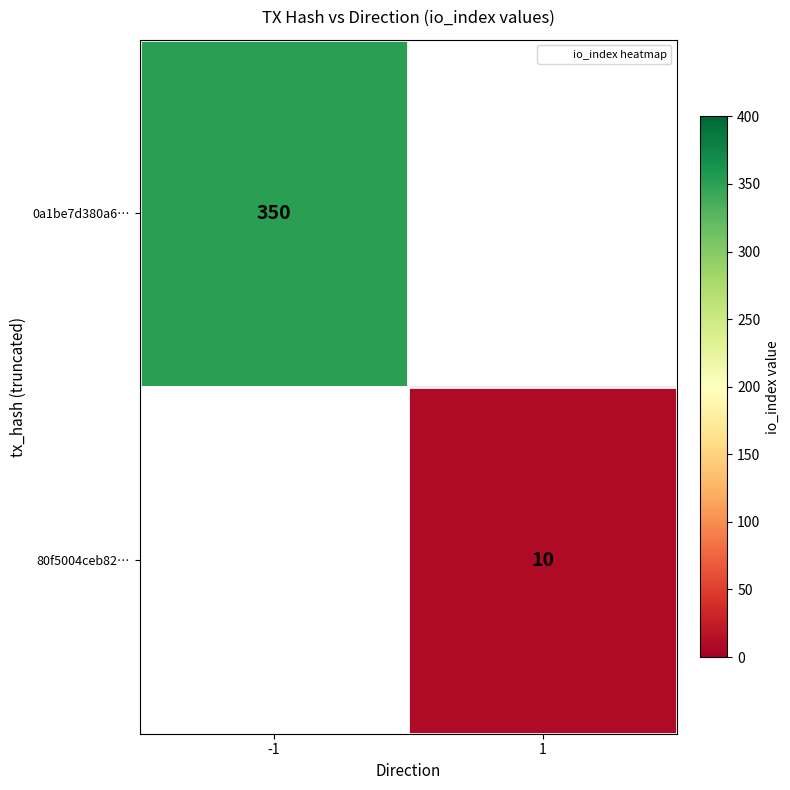

How many values in 80f5004ceb82… are above zero?

1